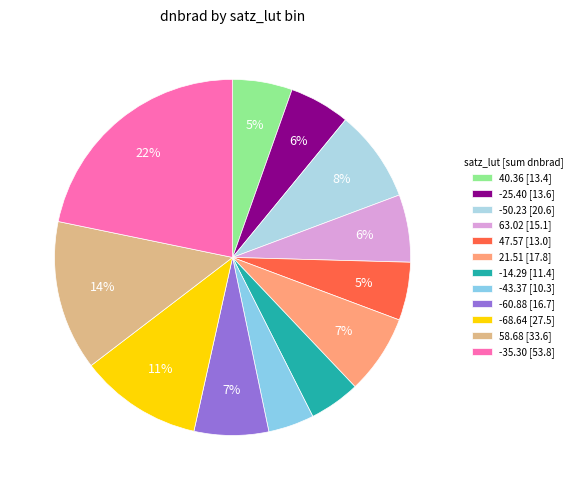

How many segments does this pie chart have?

12